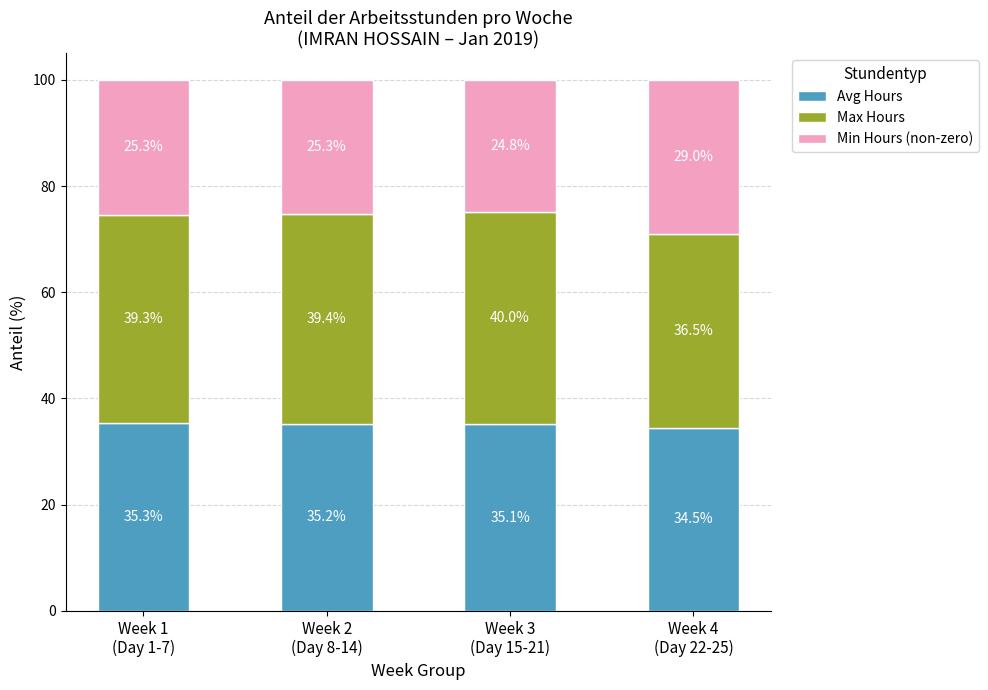

How many data points in Avg Hours are above 35?

3